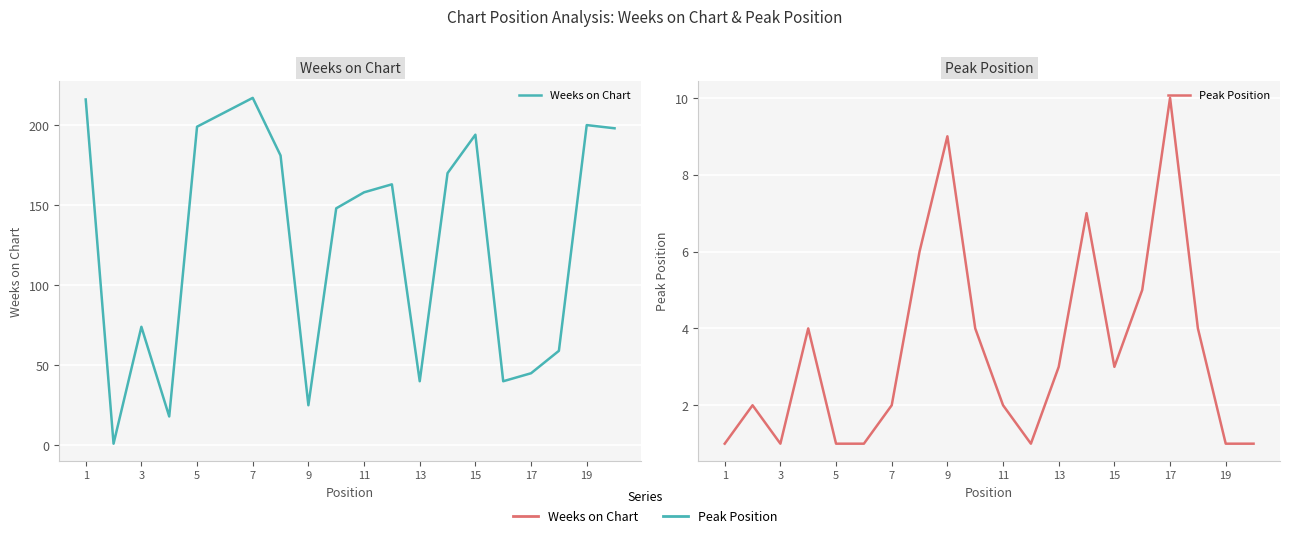

Reading right to left, what are all the values shown in this chart?

Weeks on Chart: 198	200	59	45	40	194	170	40	163	158	148	25	181	217	208	199	18	74	1	216
Peak Position: 1	1	4	10	5	3	7	3	1	2	4	9	6	2	1	1	4	1	2	1